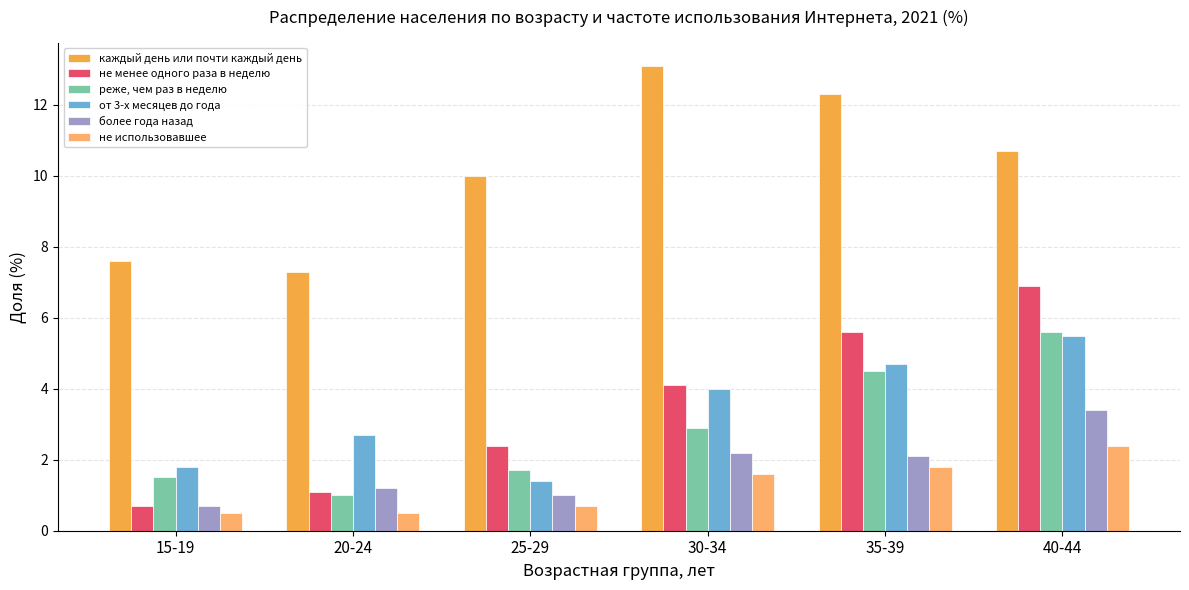

Read the реже, чем раз в неделю value at 35-39.

4.5